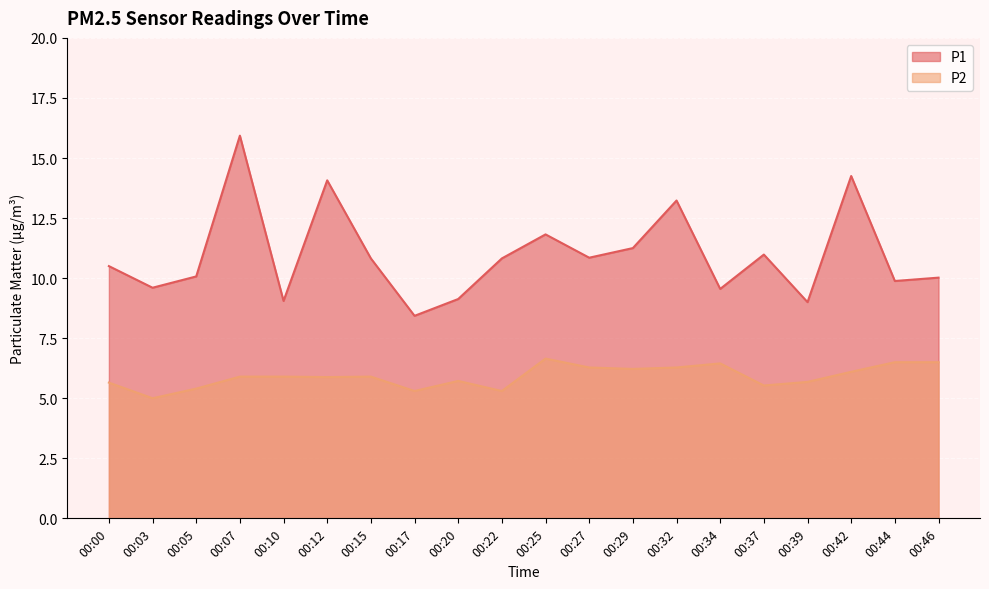

At which category does the chart reach its peak across all series?

00:07